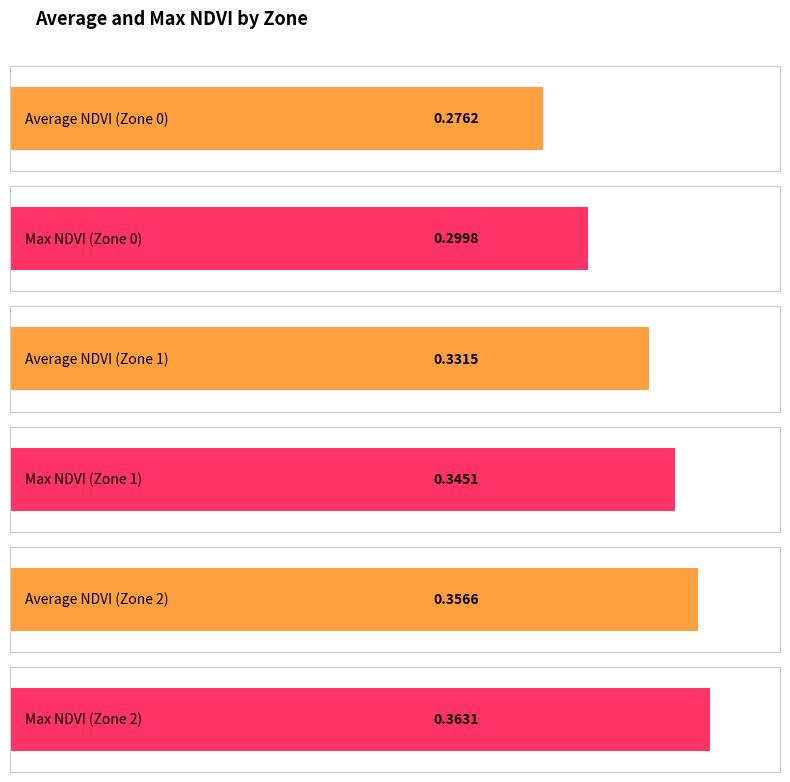

What is the minimum value shown in the chart?

0.3